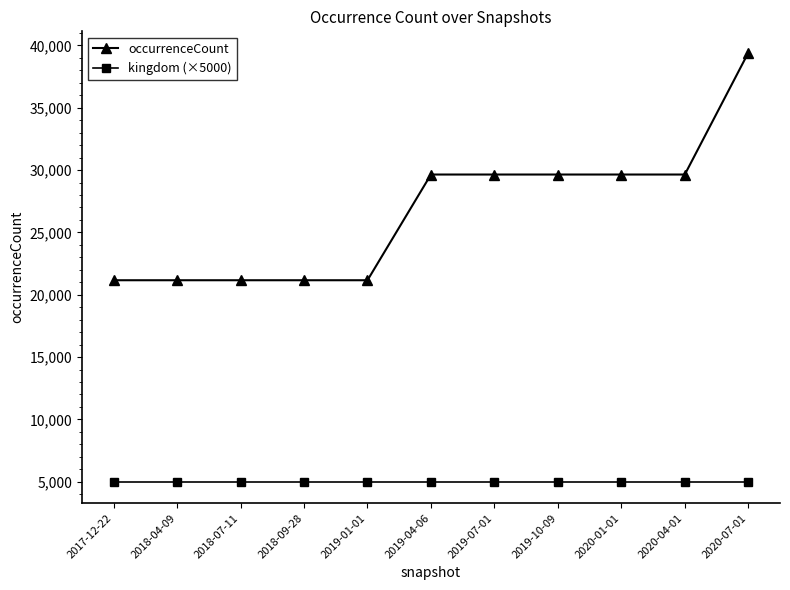

What is the value of the kingdom (×5000) point at the 4th from the left?

5000